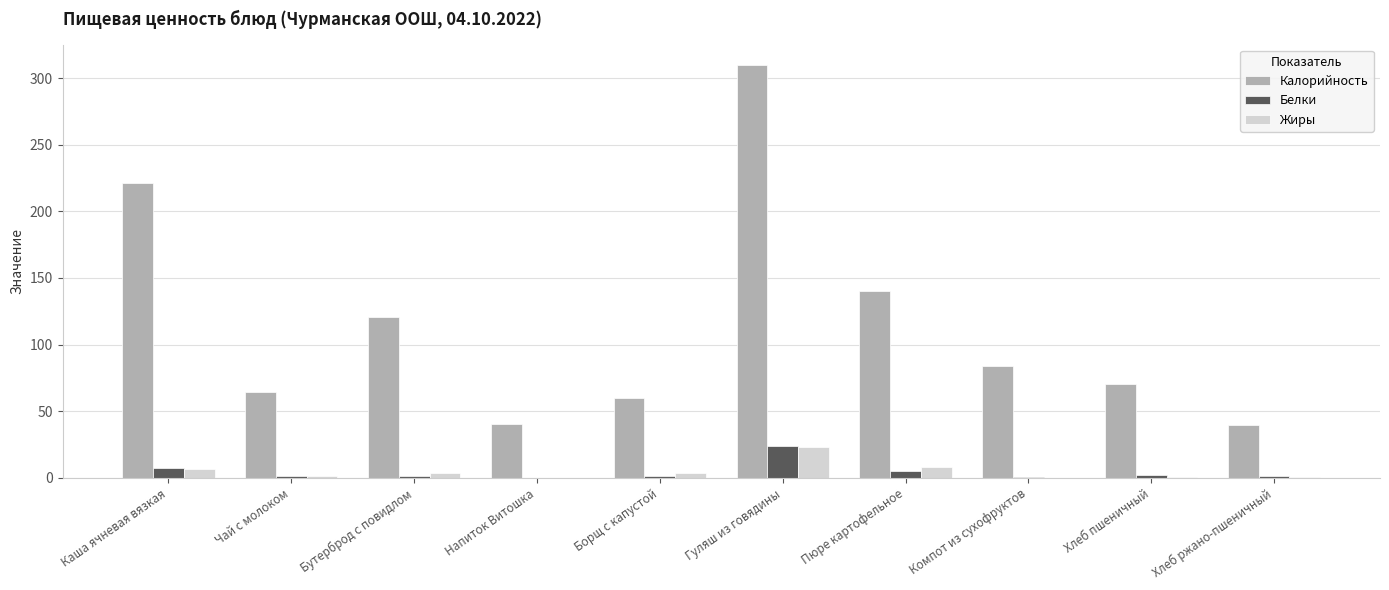

What is the spread (max minus min) of values at Компот из сухофруктов?

83.9